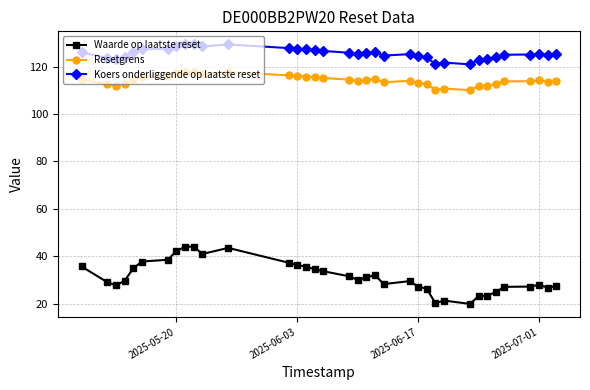

In Resetgrens, how many points are higher than both neighbors (excluding endpoints)?

6